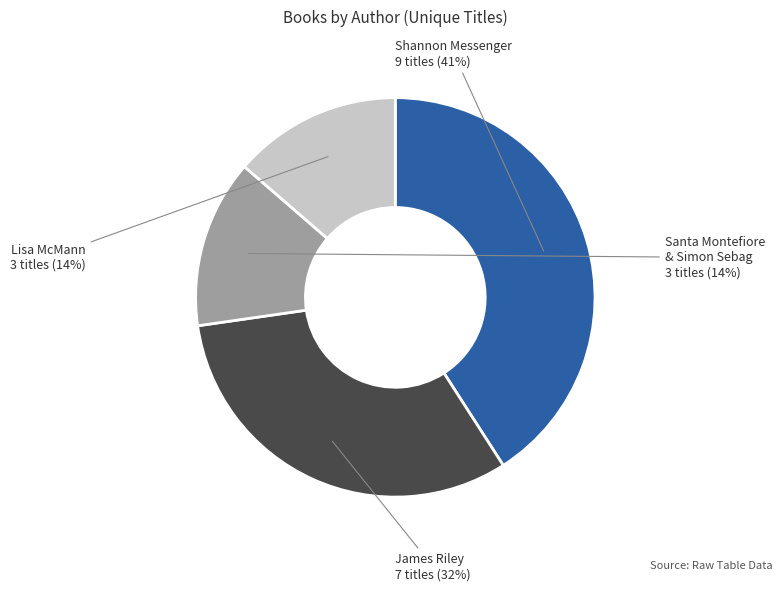

To the nearest percent, what is the average slice percentage?

25%